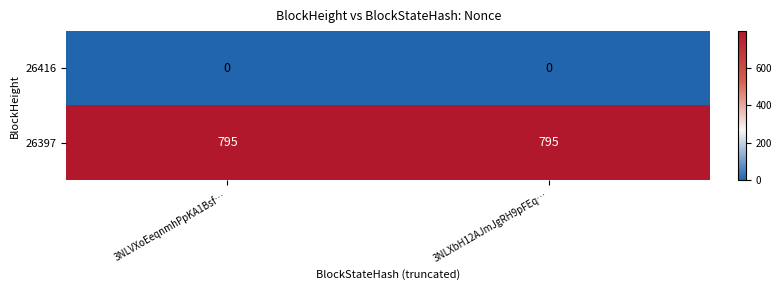

What is the total value across all series at 3NLXbH12AJmJgRH9pFEq…?

795